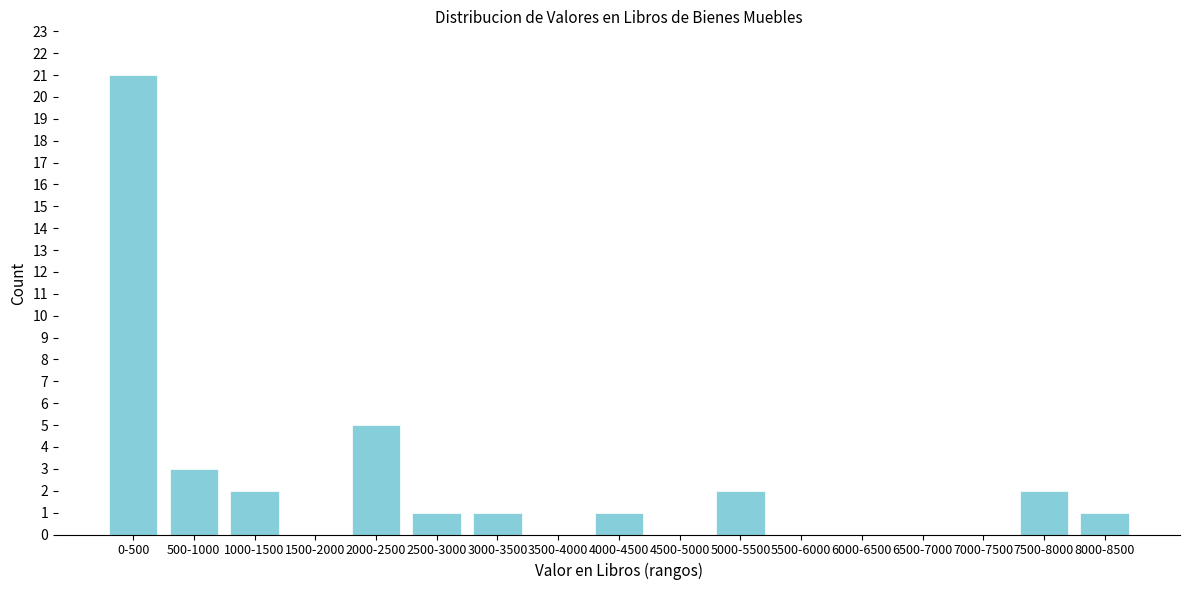

Reading left to right, list all the values displayed in this chart.

0-500=21	500-1000=3	1000-1500=2	1500-2000=0	2000-2500=5	2500-3000=1	3000-3500=1	3500-4000=0	4000-4500=1	4500-5000=0	5000-5500=2	5500-6000=0	6000-6500=0	6500-7000=0	7000-7500=0	7500-8000=2	8000-8500=1